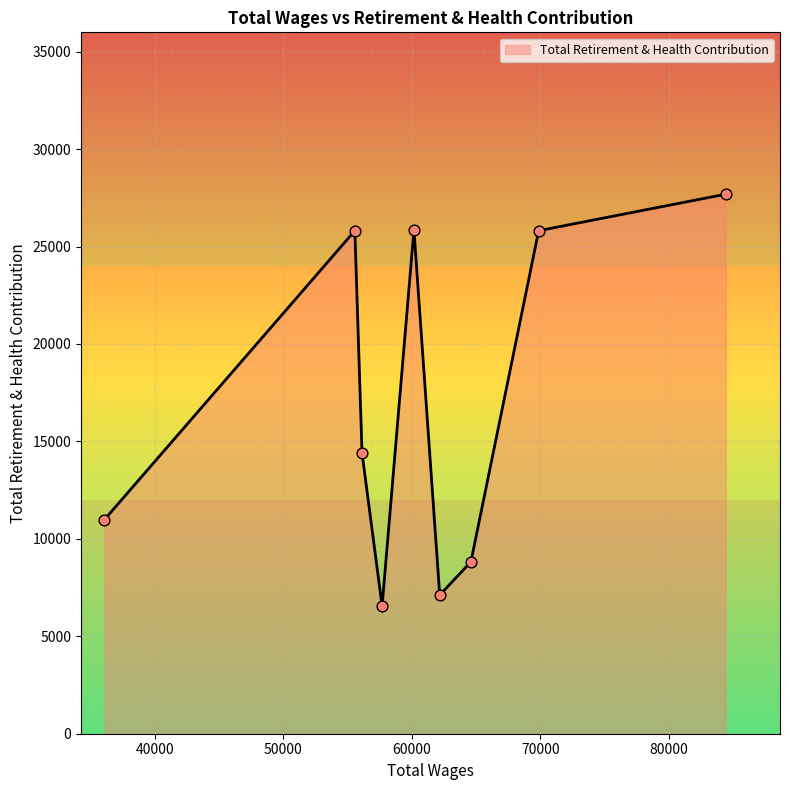

What is the difference between the maximum and minimum values?

21136